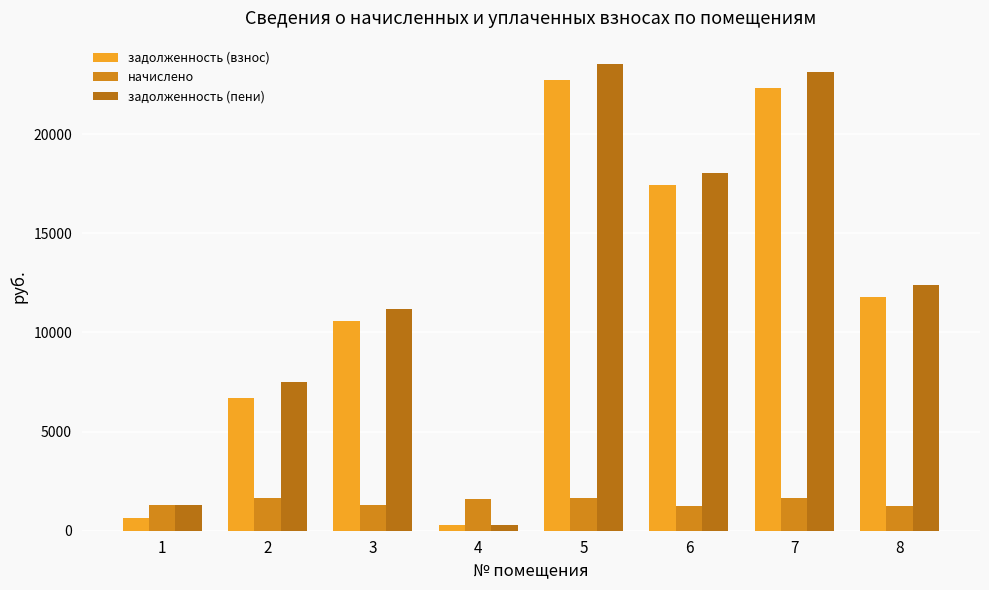

The начислено series shows 1657.3 at 5. True or false?

True